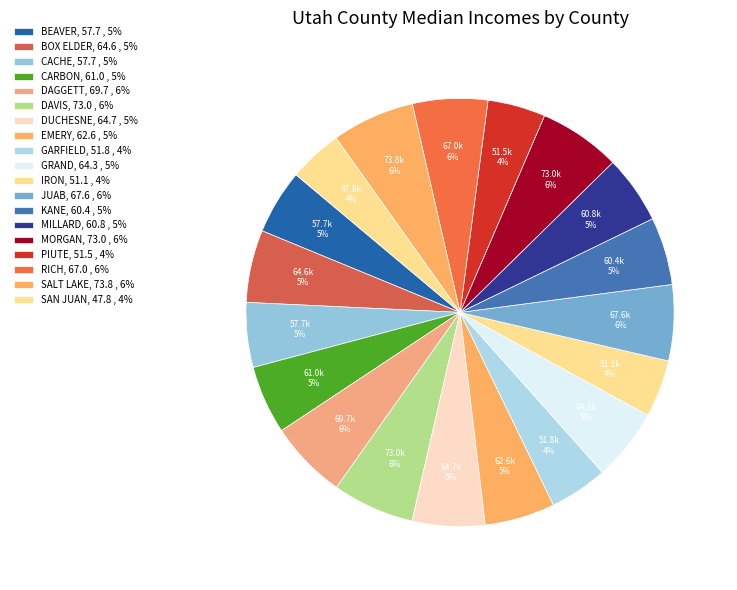

What is the change in value from PIUTE to SAN JUAN?

-3700